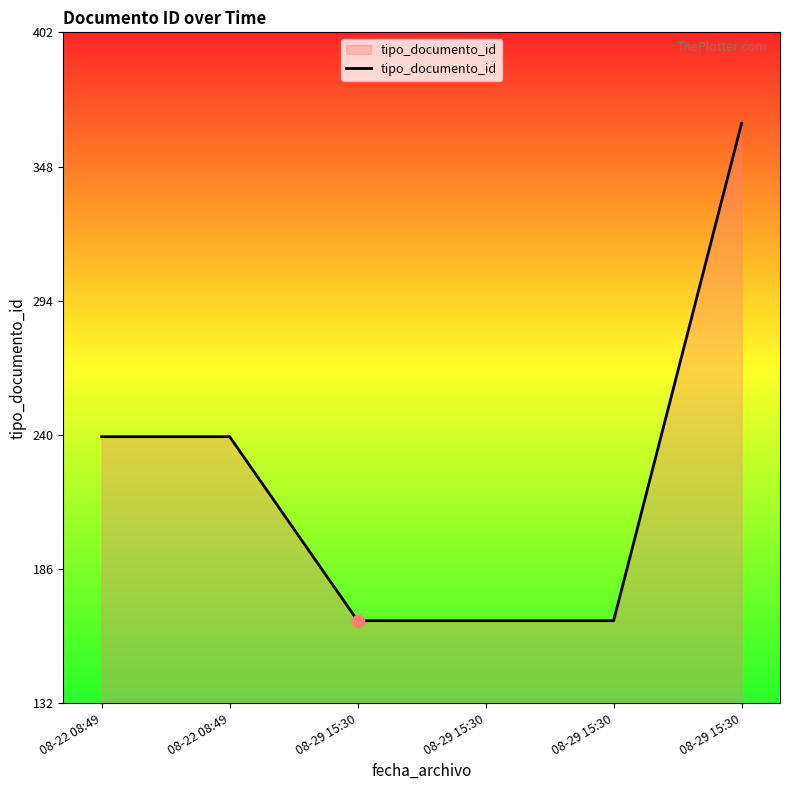

What is the change in value from 08-22 08:49 to 08-29 15:30?

-74